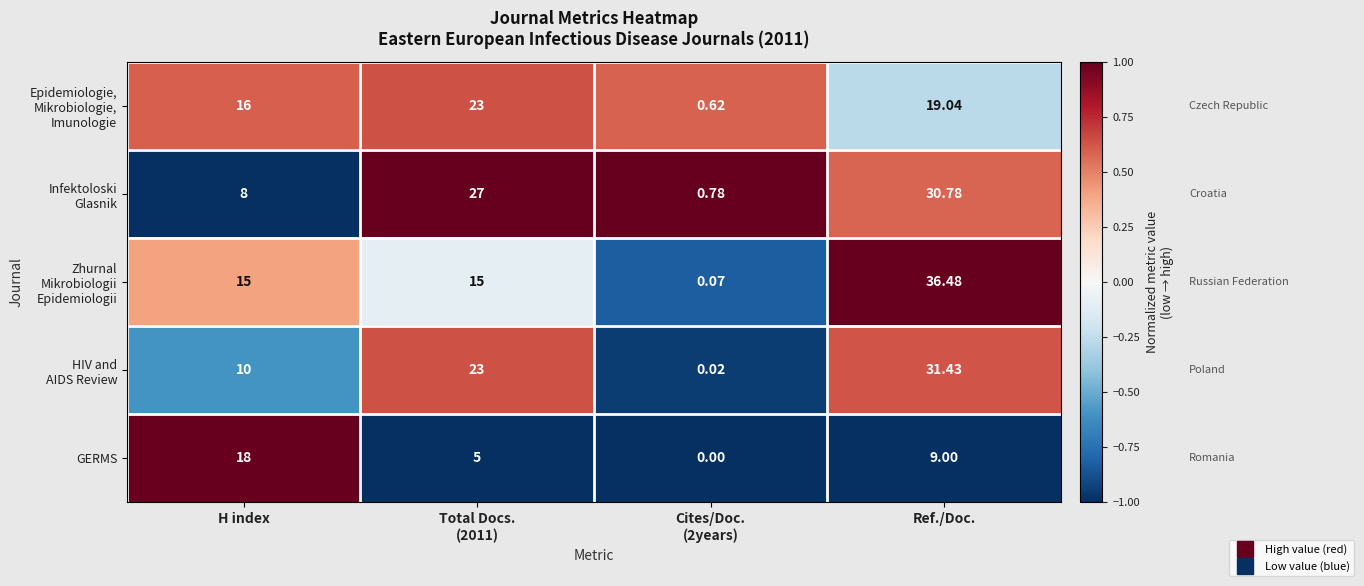

Where does the GERMS series first go above 9?

H index